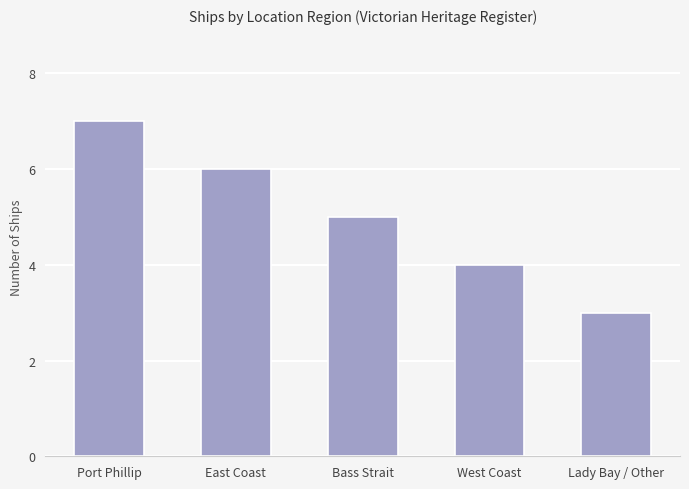

What is the label of the 3rd bar from the left?

Bass Strait